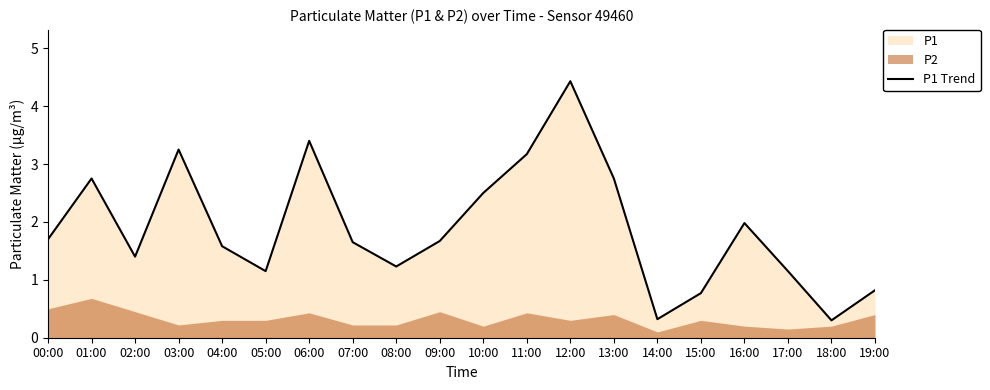

Is it true that the value at 07:00 is 1.6?

True